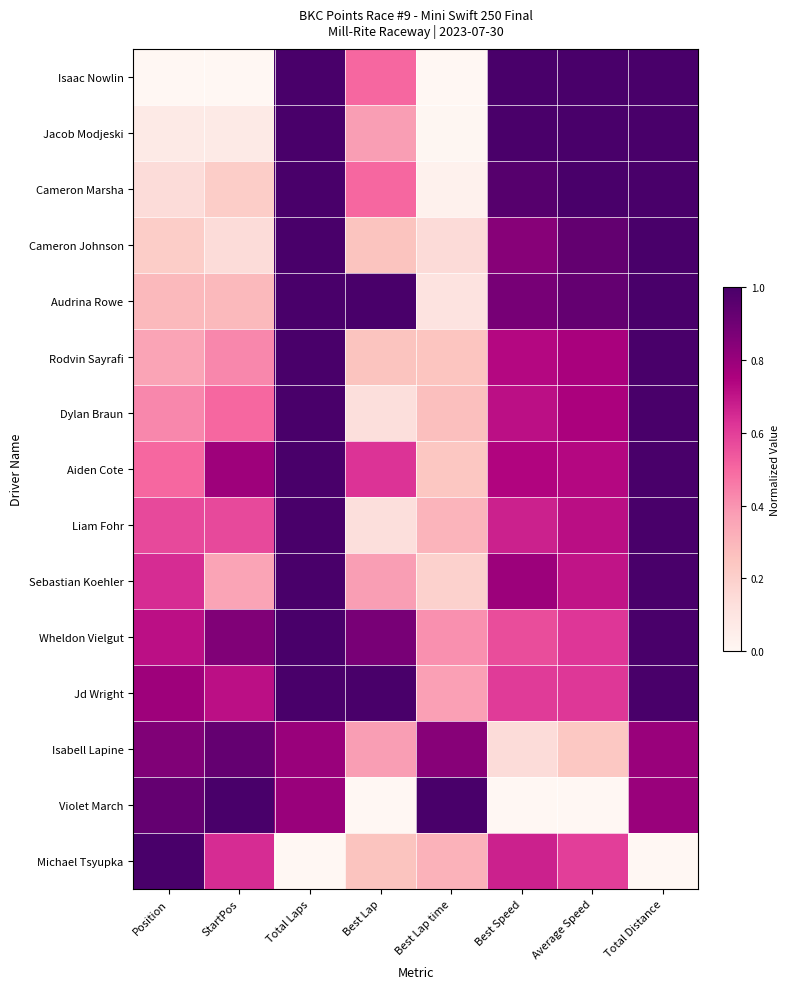

How many series are shown in this chart?

15